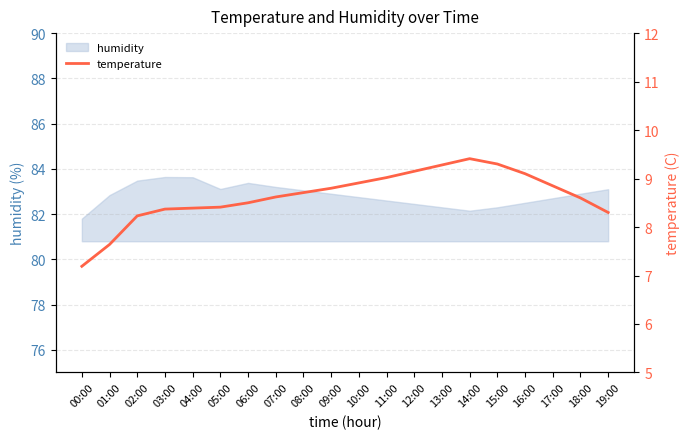

Does the chart have visible grid lines?

Yes